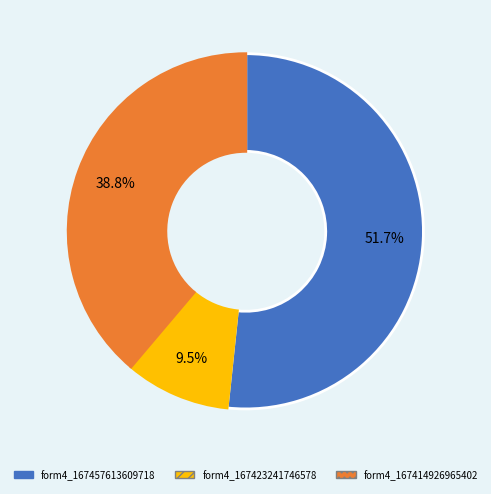

Is there a majority slice in this chart?

Yes